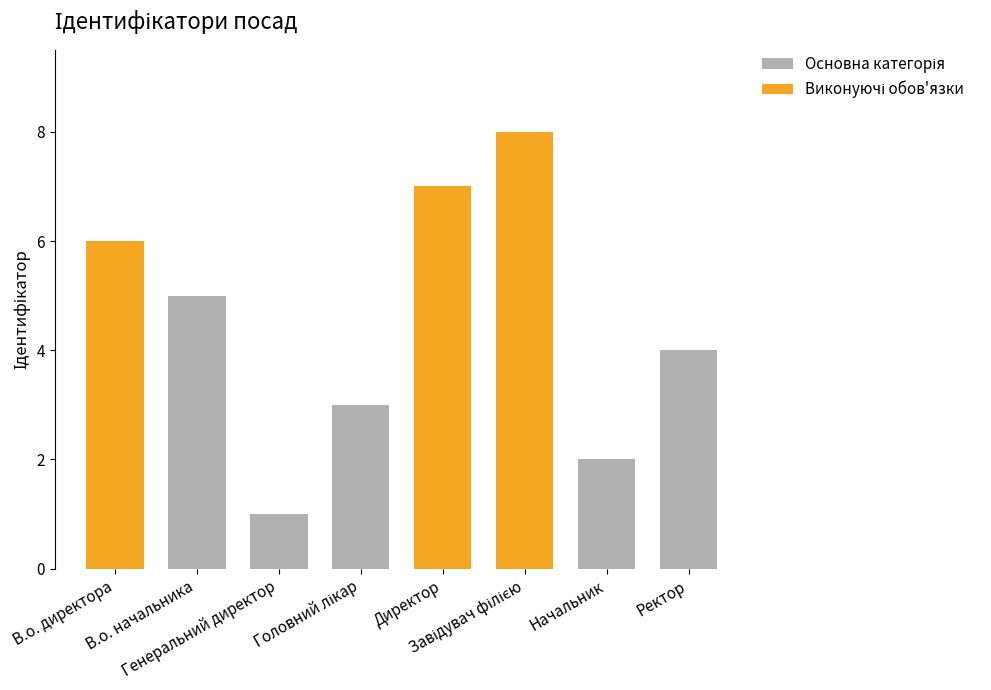

Count the number of values greater than 5.

3